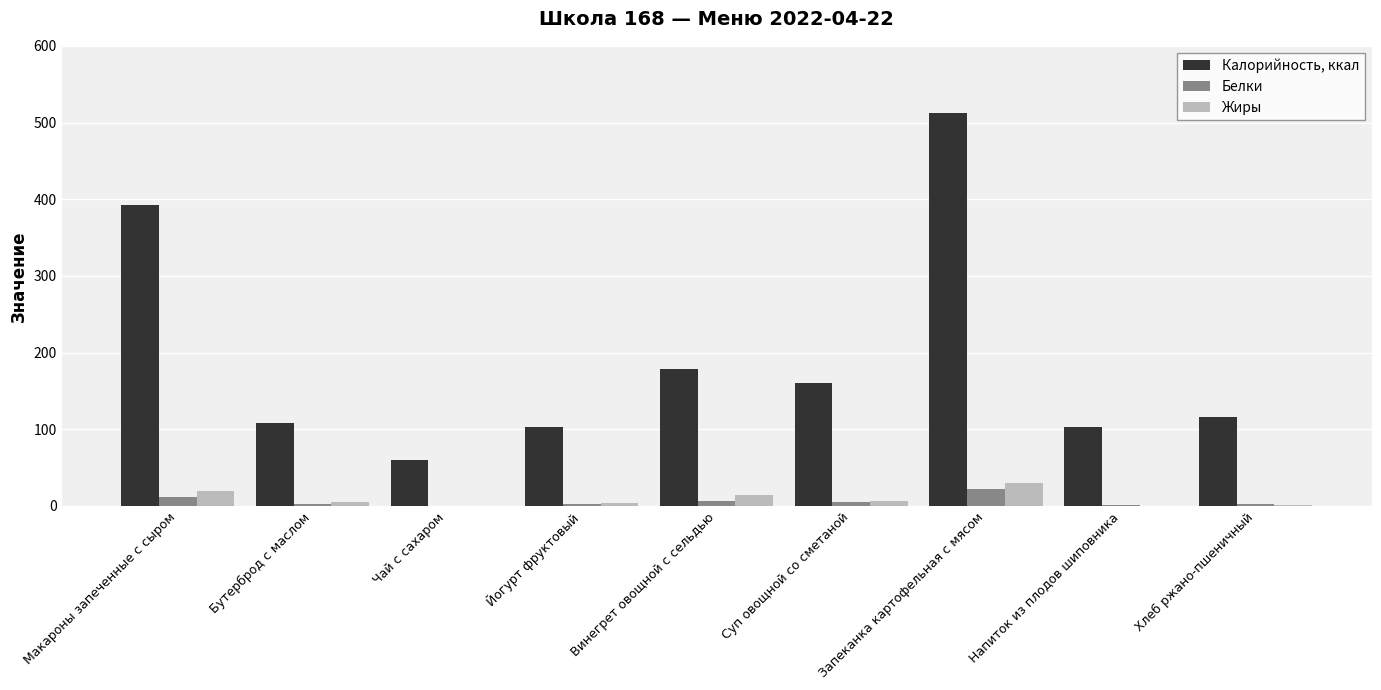

What is the average value of the Калорийность, ккал series?

192.6